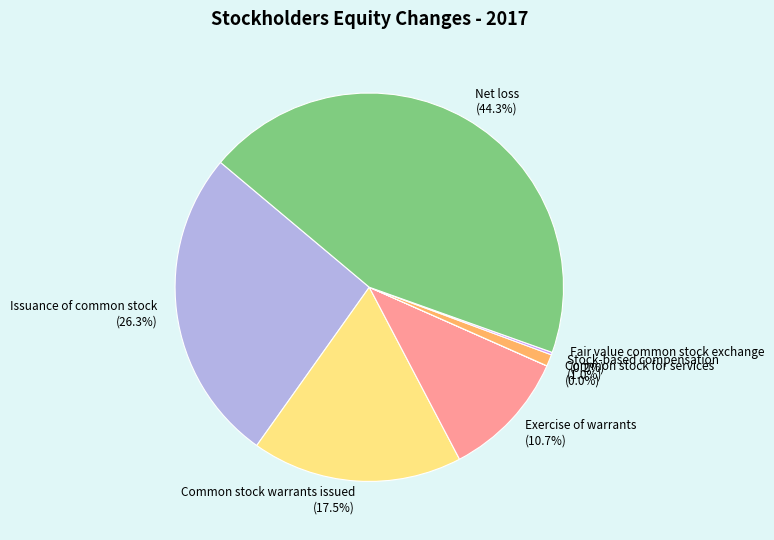

Which slice is the largest?

Net loss